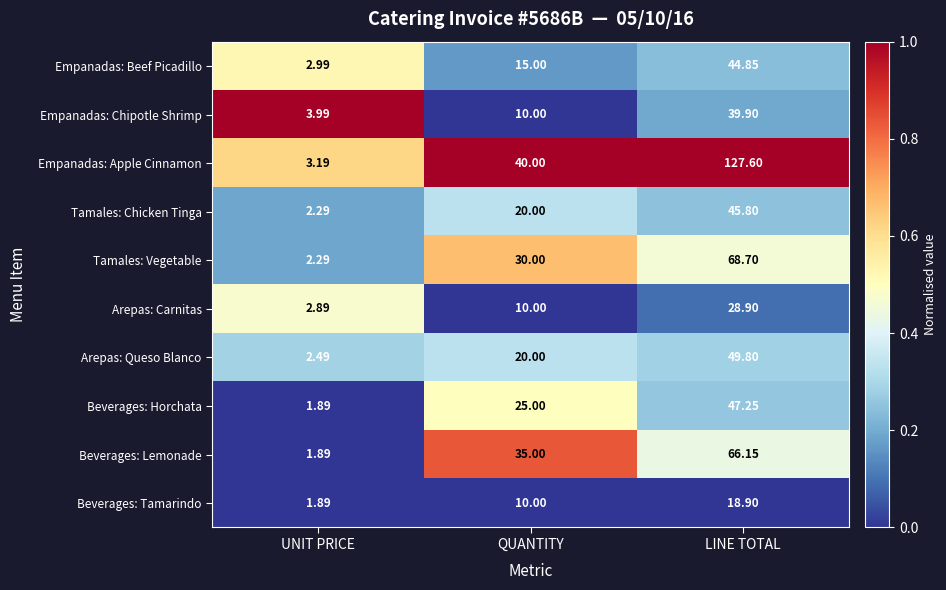

Rank the categories by Beverages: Tamarindo value from lowest to highest.

UNIT PRICE, QUANTITY, LINE TOTAL